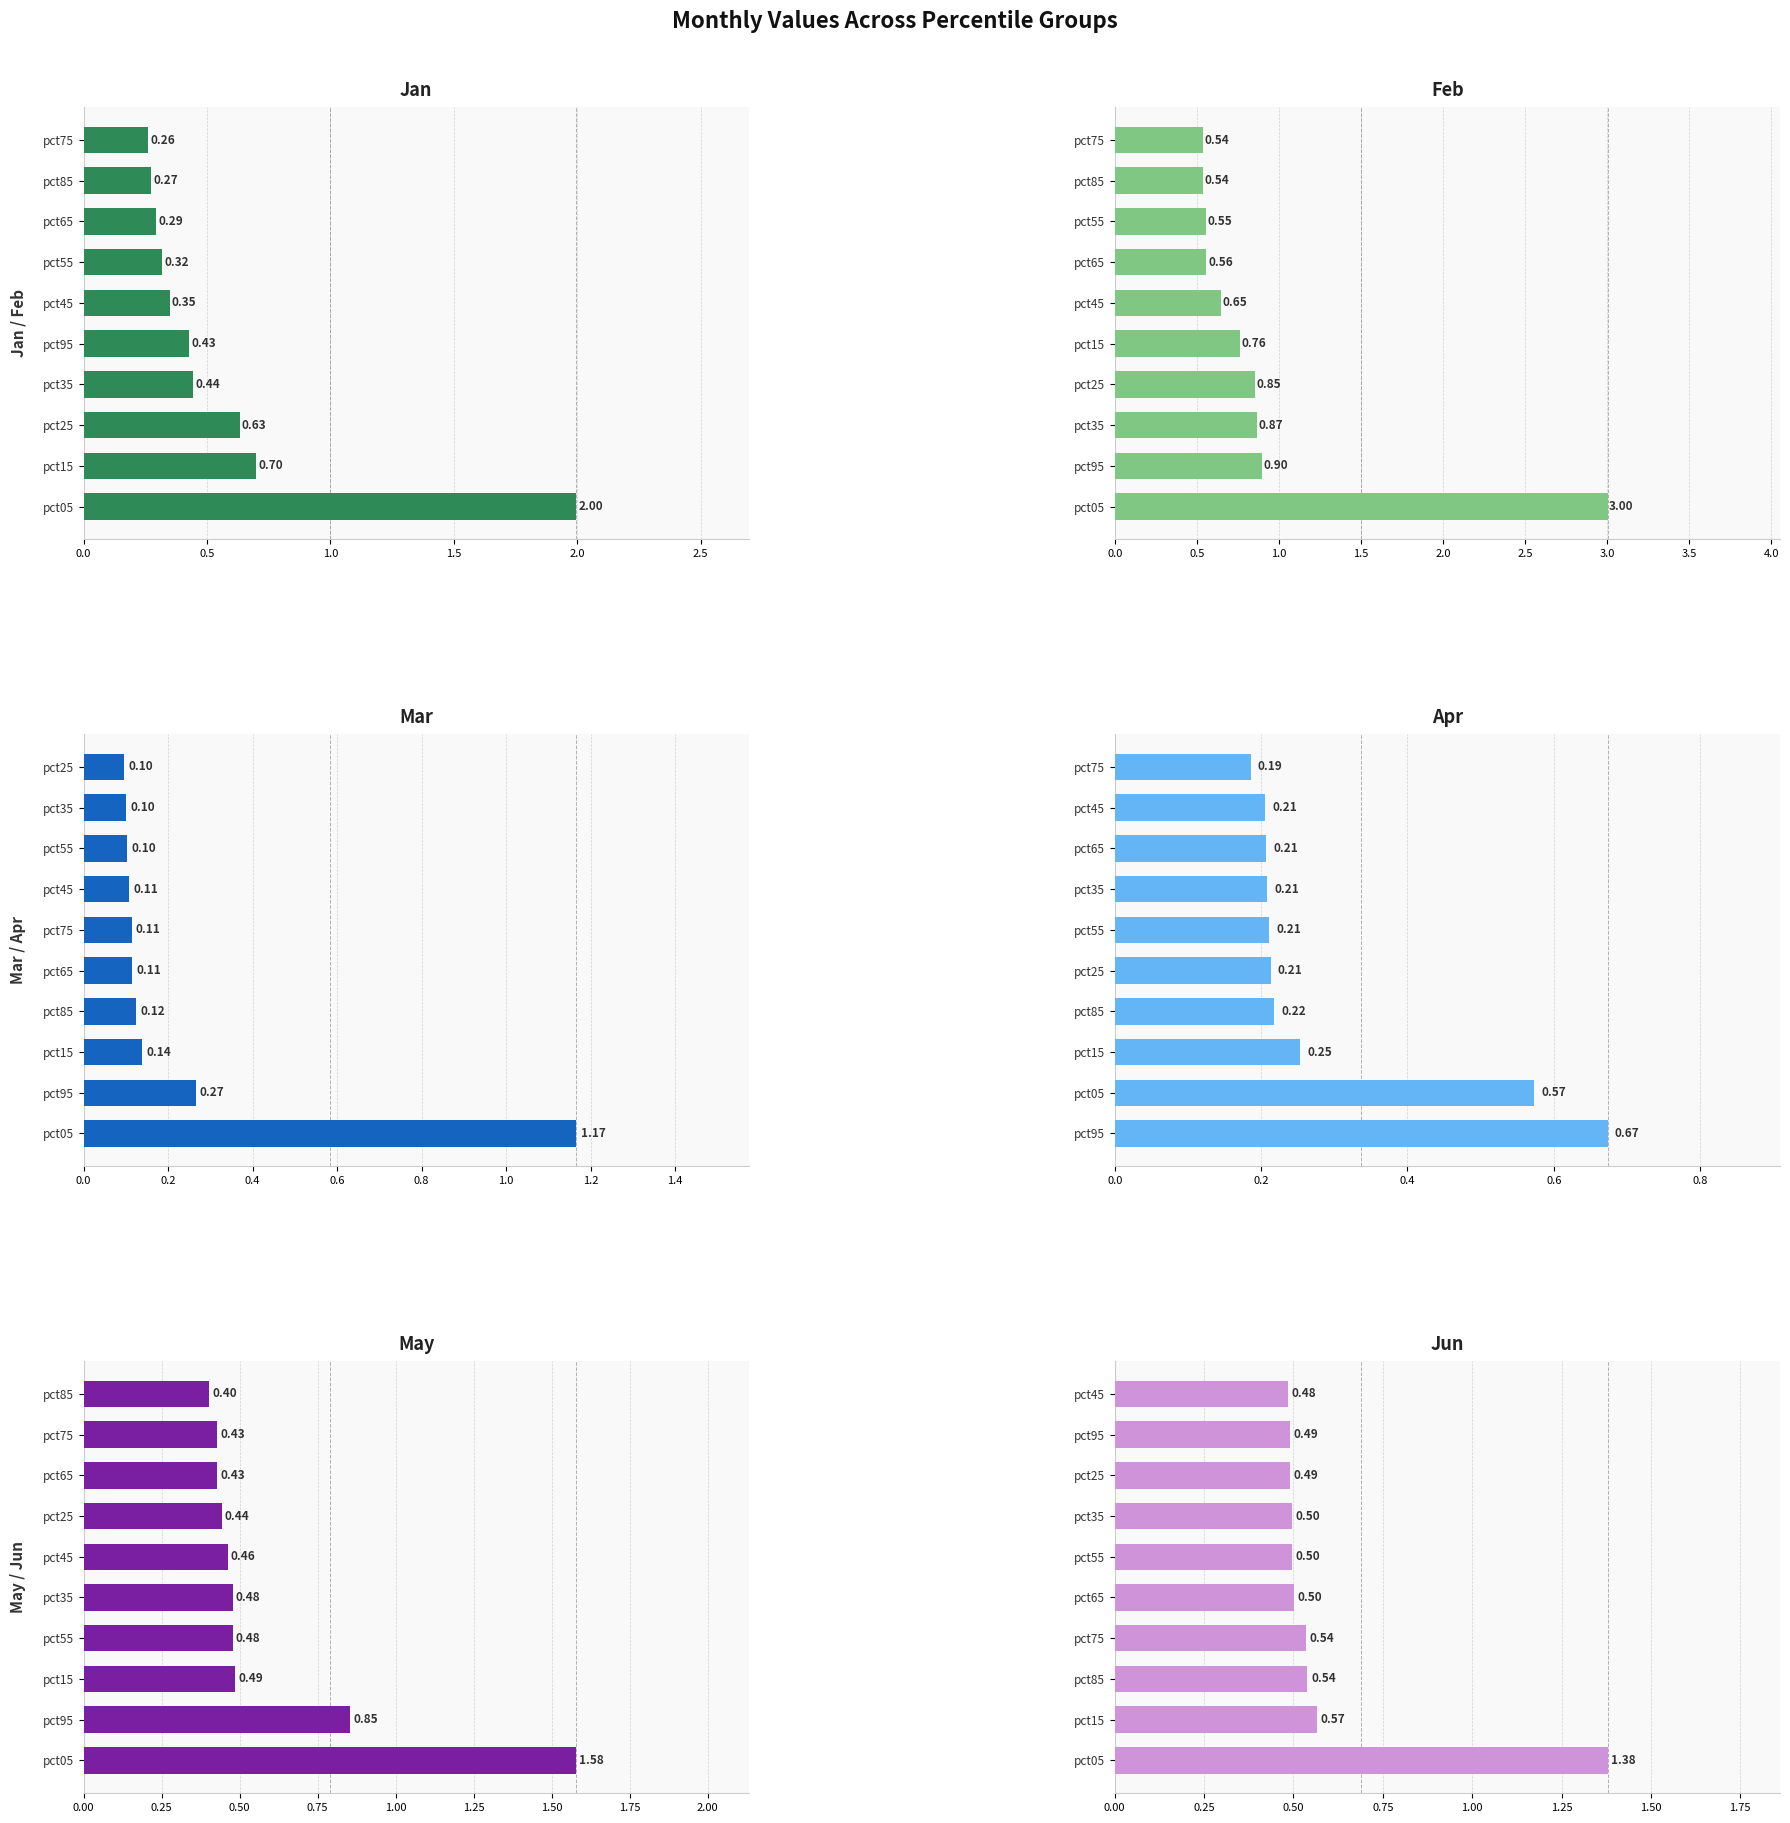

What is the value of the Apr bar at the 8th from the left?

0.2